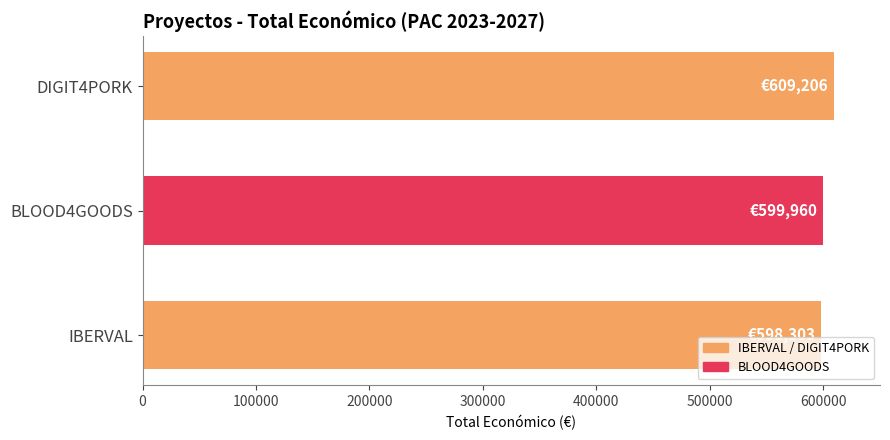

What is the ratio of the value at BLOOD4GOODS to the value at IBERVAL?

1.0